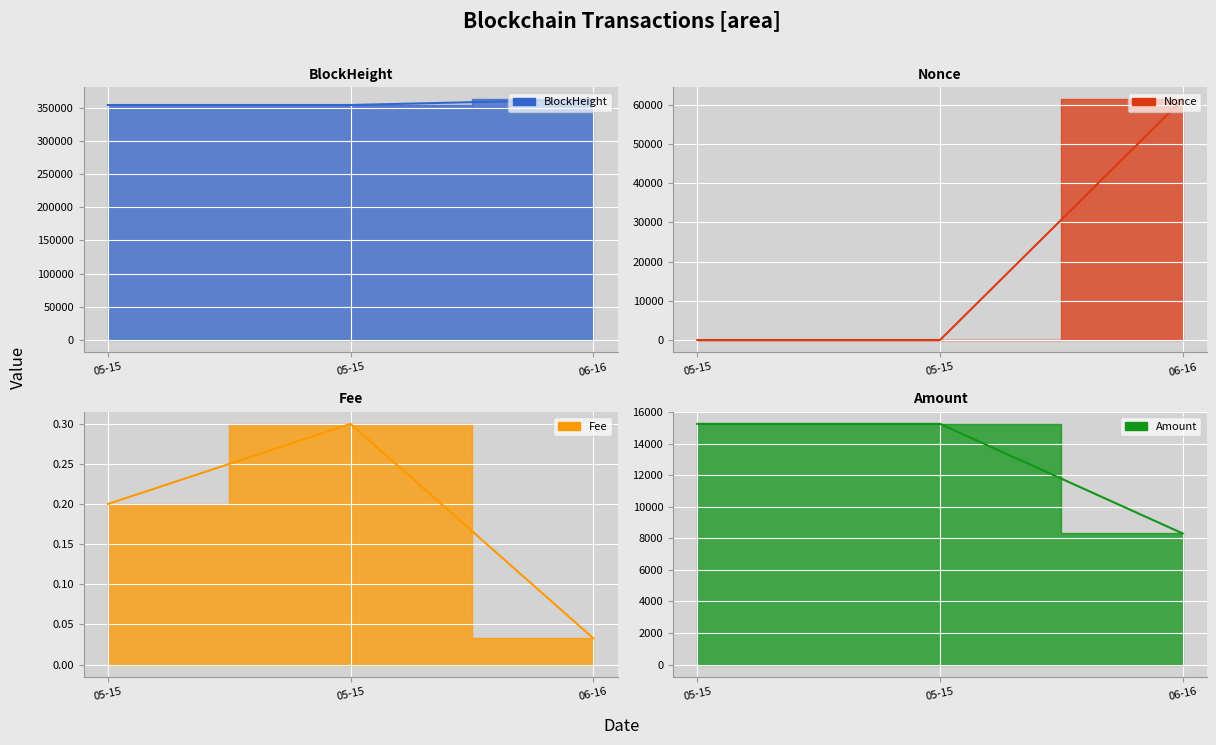

What is the value of the Amount point at the 2nd from the left?

15268.7